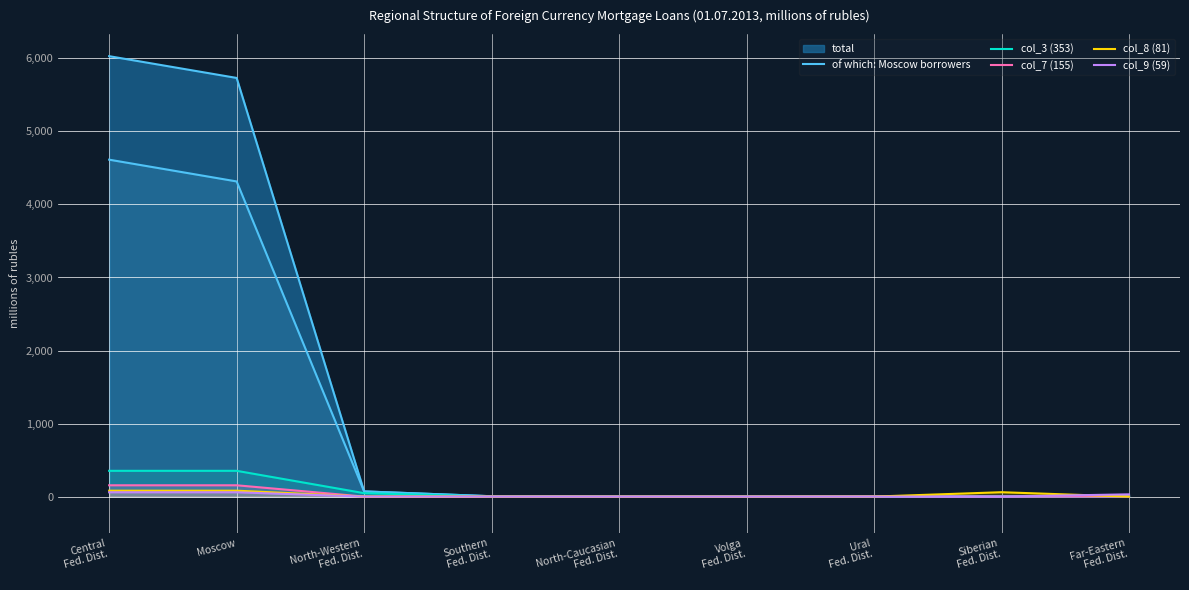

How many lines are shown in the chart?

6